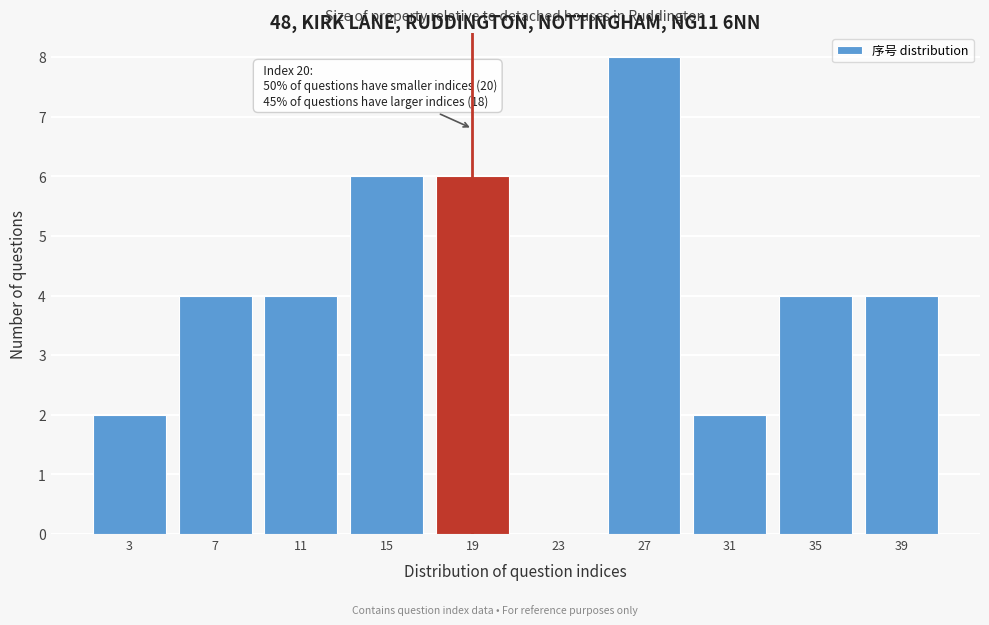

Over which range of the x-axis is the bar tallest?

25 to 29